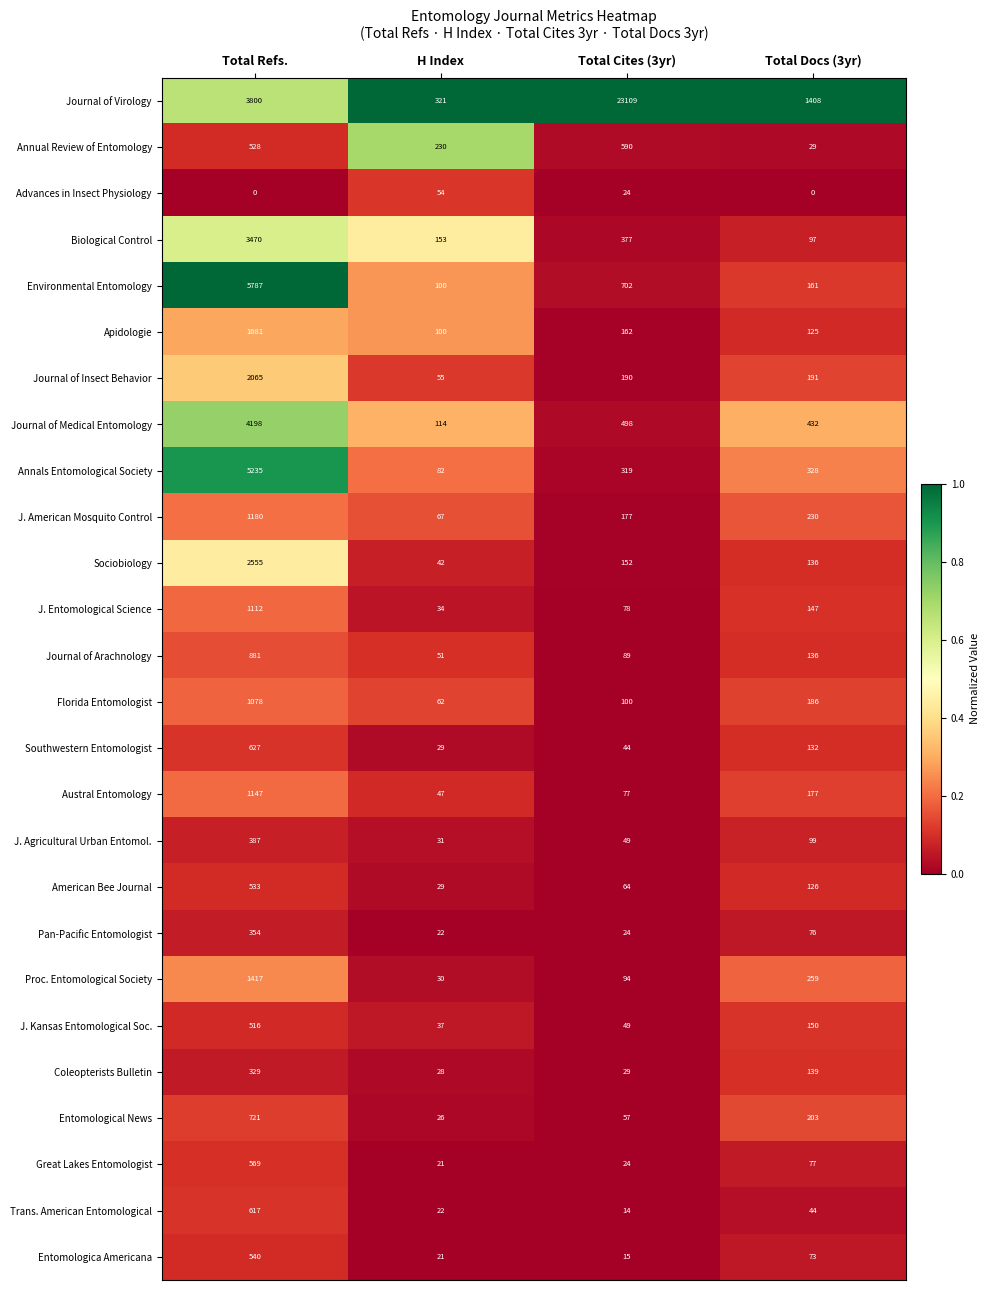

At which category is the sum across all series the highest?

Total Refs.